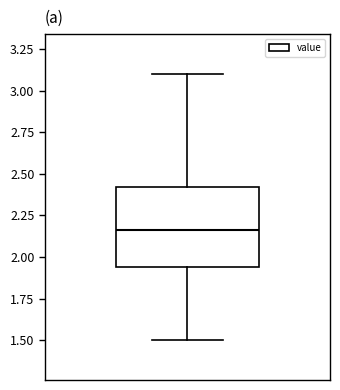

Read this box plot against the y-axis: the position of the median line, the range covered by the box, and the ends of both whiskers. The values are not printed on the chart, so give them approximately, as read against the axis.

median 2.15, box 1.95 to 2.40, whiskers 1.50 to 3.10